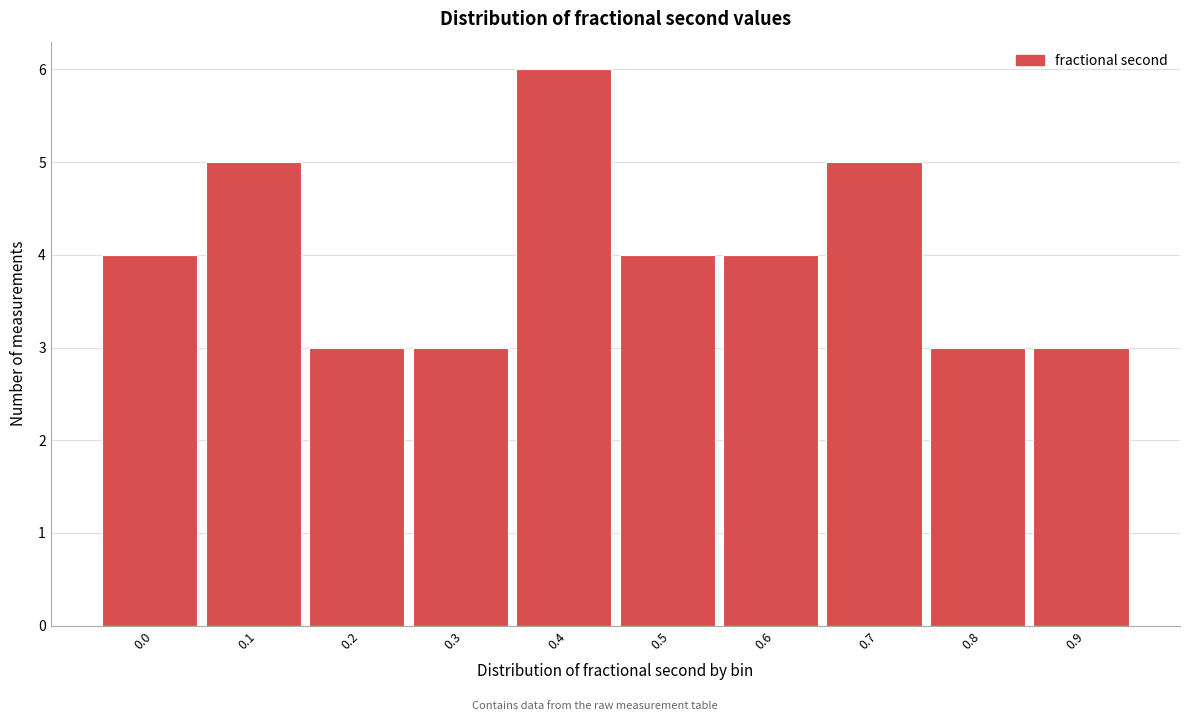

Reading left to right, what are all the values shown in this chart?

4	5	3	3	6	4	4	5	3	3